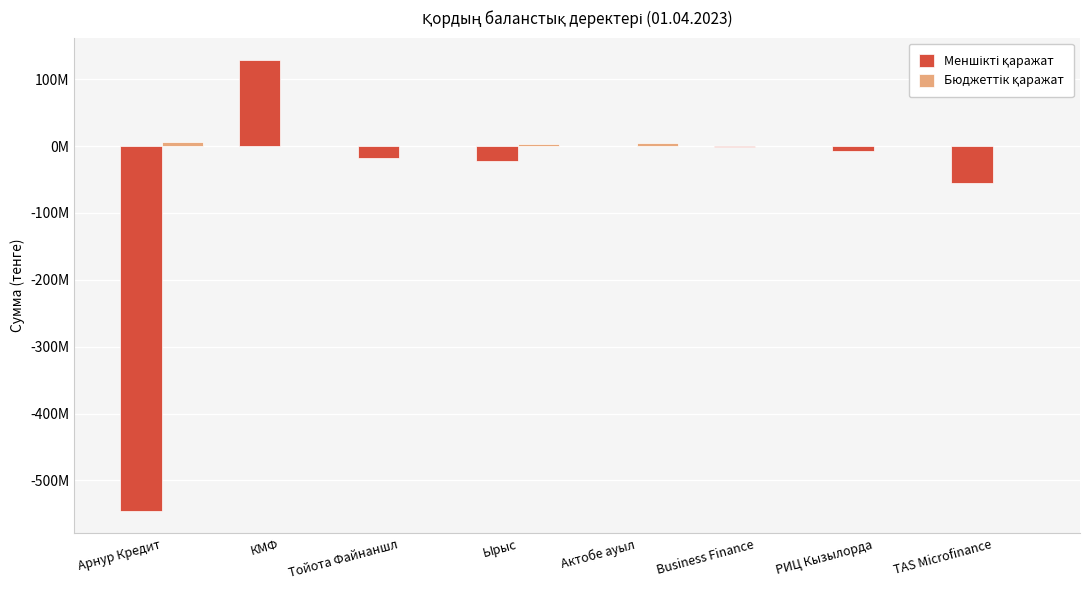

Reading left to right, list all the values displayed in this chart.

Меншікті қаражат: Арнур Кредит=-545613468	КМФ=128332631	Тойота Файнаншл=-18376600	Ырыс=-22997200	Актобе ауыл=0	Business Finance=-688562	РИЦ Кызылорда=-6975467	TAS Microfinance=-55731646
Бюджеттік қаражат: Арнур Кредит=5799237	КМФ=0	Тойота Файнаншл=0	Ырыс=3748918	Актобе ауыл=4166612	Business Finance=0	РИЦ Кызылорда=0	TAS Microfinance=0